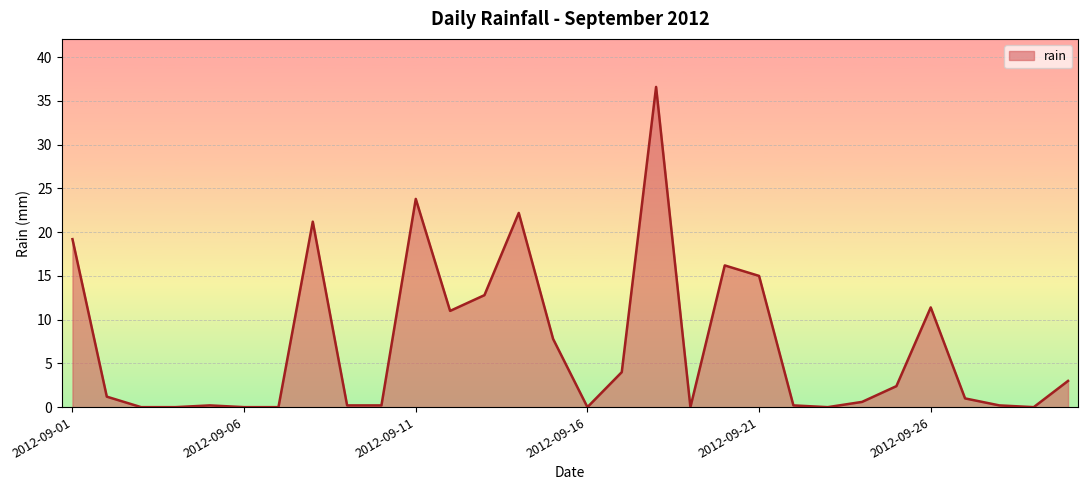

What is the difference between the maximum and minimum values?

36.6